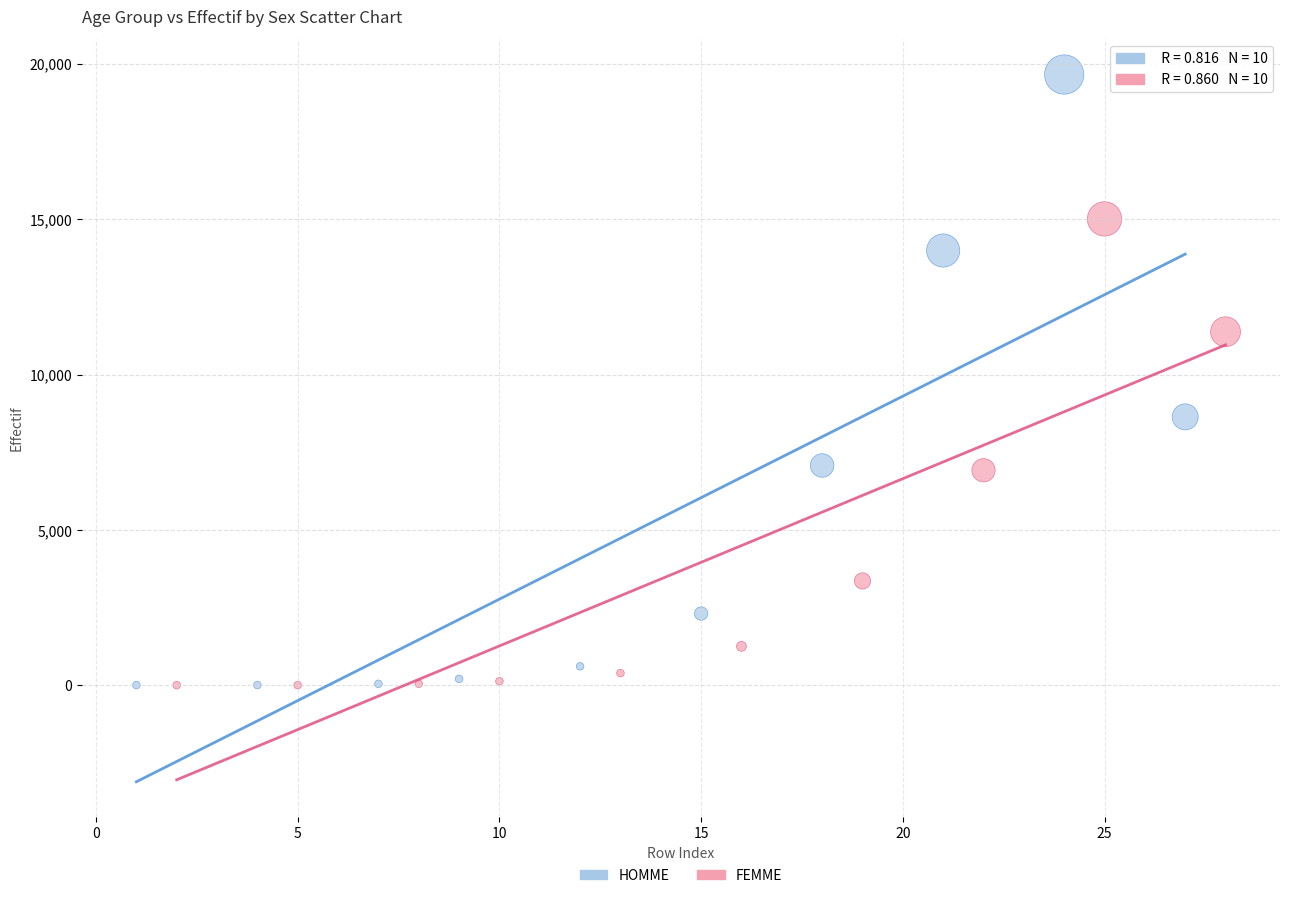

Which series contains the highest Y value?

HOMME